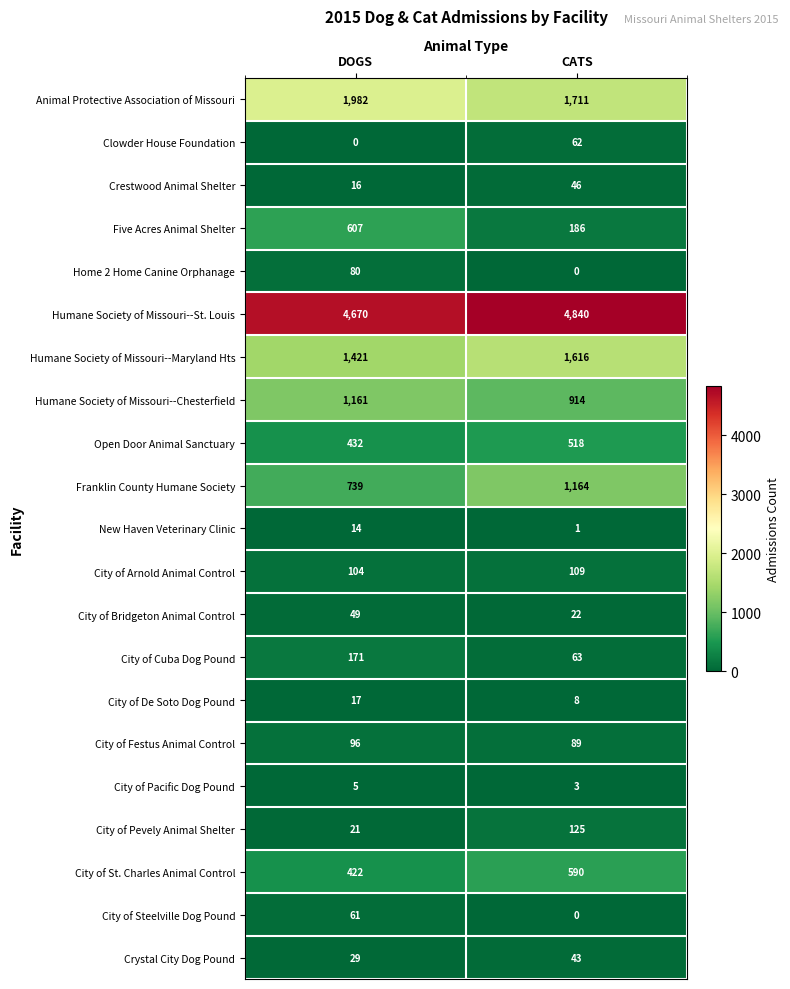

What is the sum of all Animal Protective Association of Missouri values?

3693